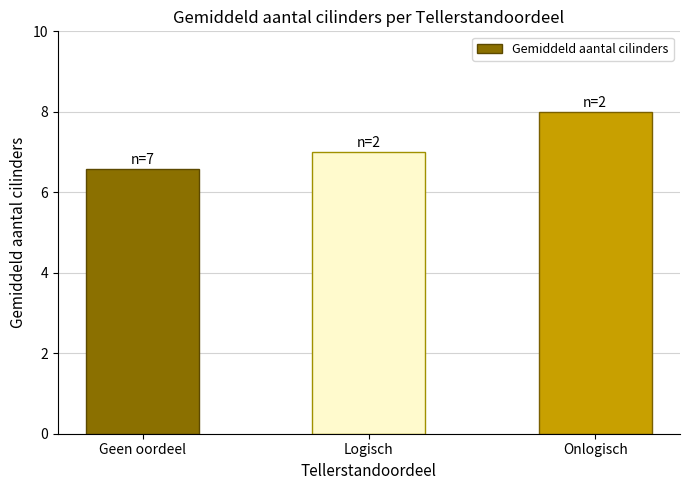

Reading left to right, transcribe all the data shown in this chart.

Geen oordeel=6.6	Logisch=7.0	Onlogisch=8.0